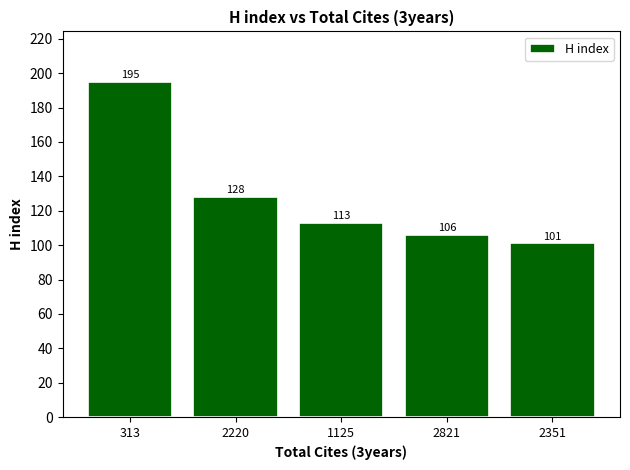

Between 2220 and 313, which is larger?

313